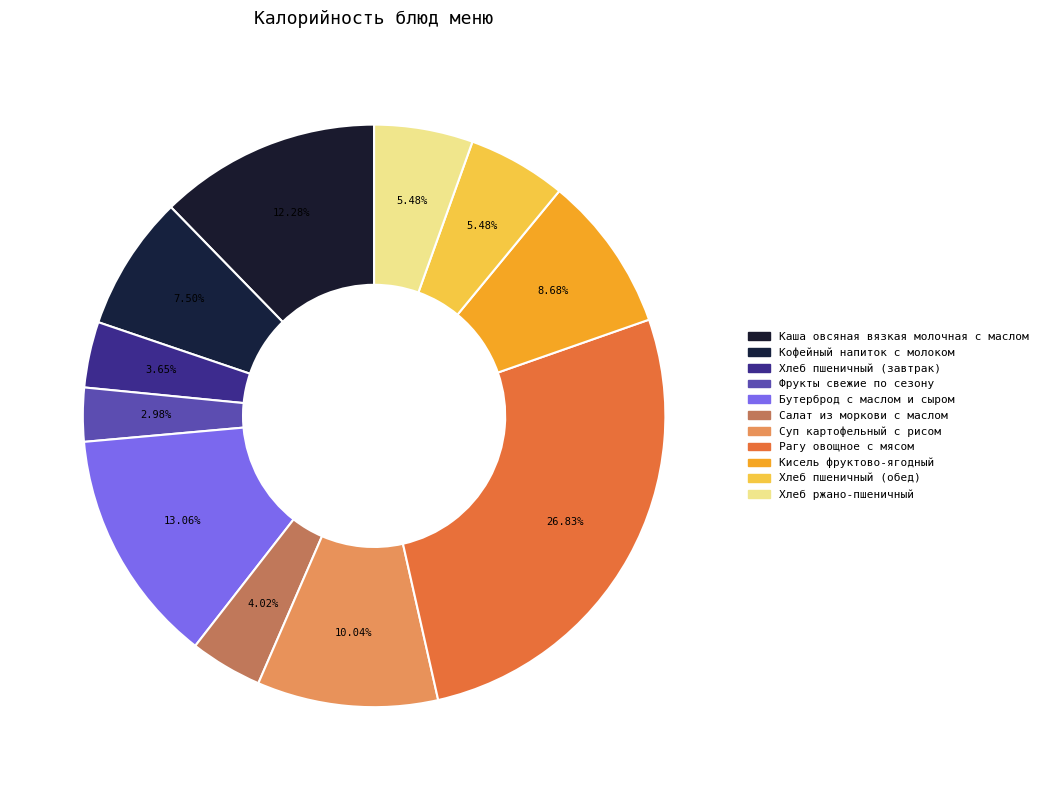

Approximately how many times larger is the value at Кофейный напиток с молоком compared to Хлеб пшеничный (завтрак)?

2.1